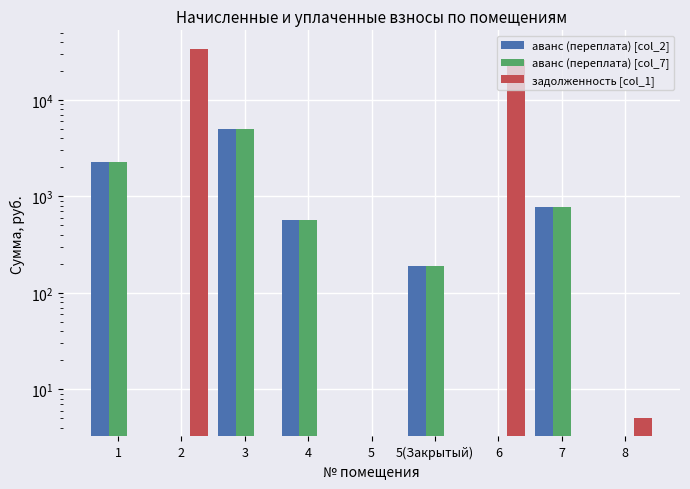

The value of аванс (переплата) [col_2] at 6 is 0.0. True or false?

True